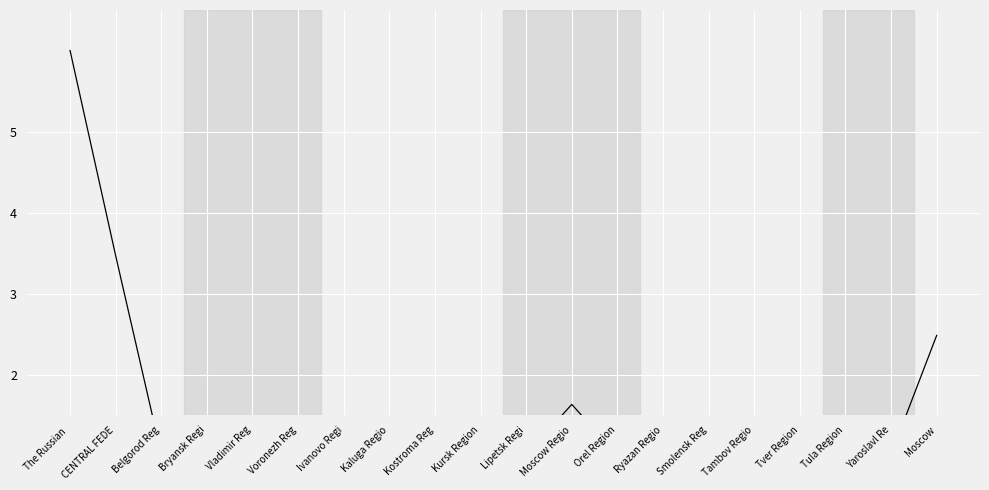

What is the ratio of the value at Lipetsk Regi to the value at Voronezh Reg?

1.0